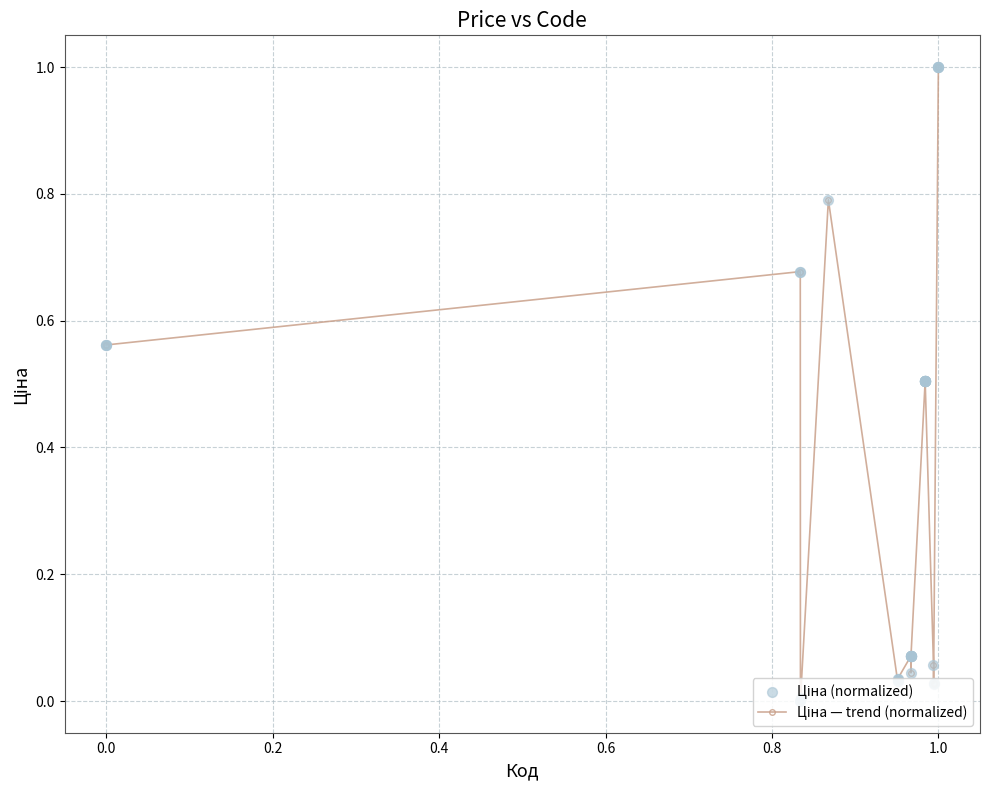

True or false: there are more than 0 points higher than both neighbors.

True